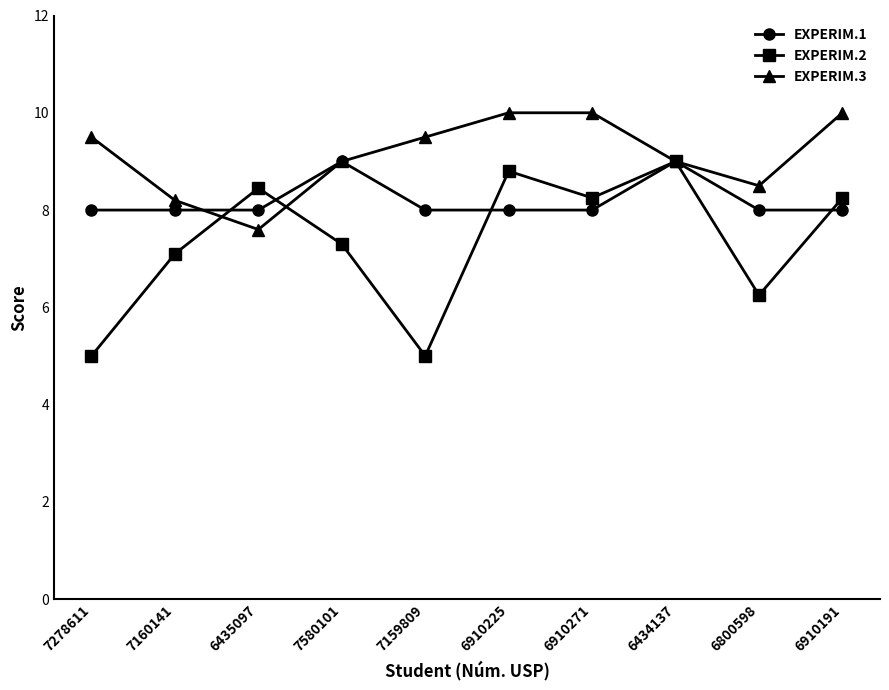

How many data points in EXPERIM.2 are above 8?

5